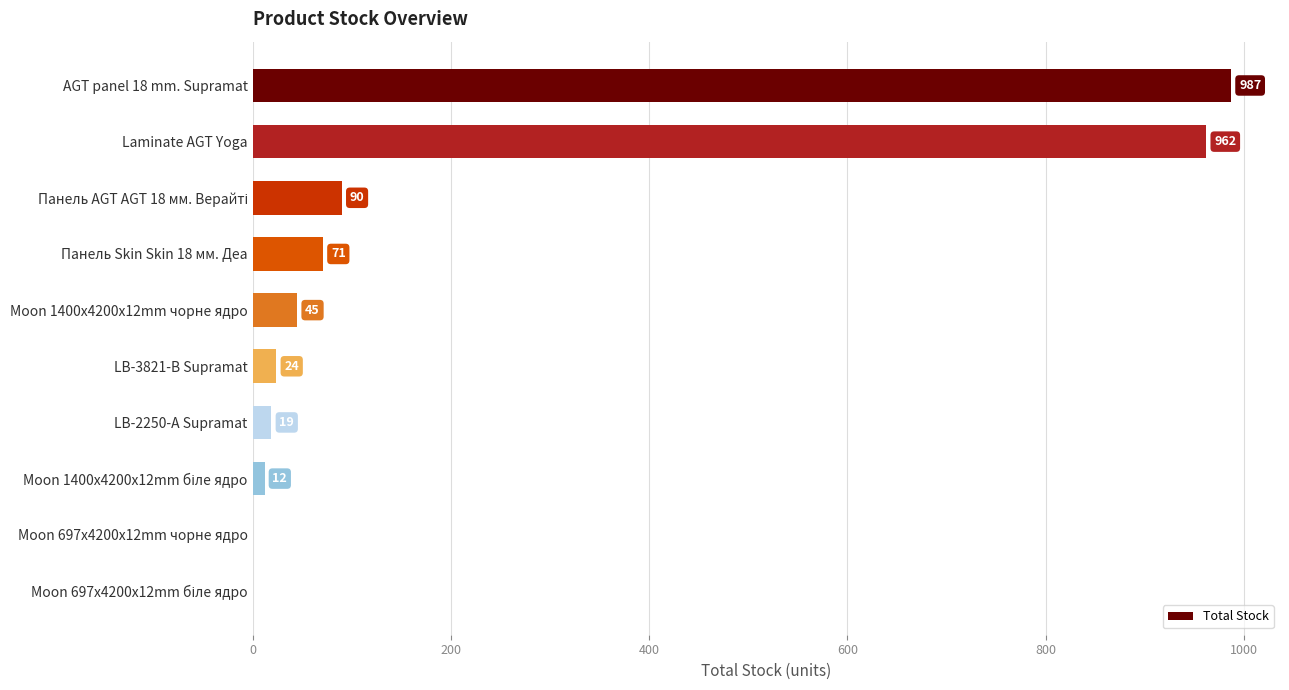

True or false: the data shows 962 at Laminate AGT Yoga.

True